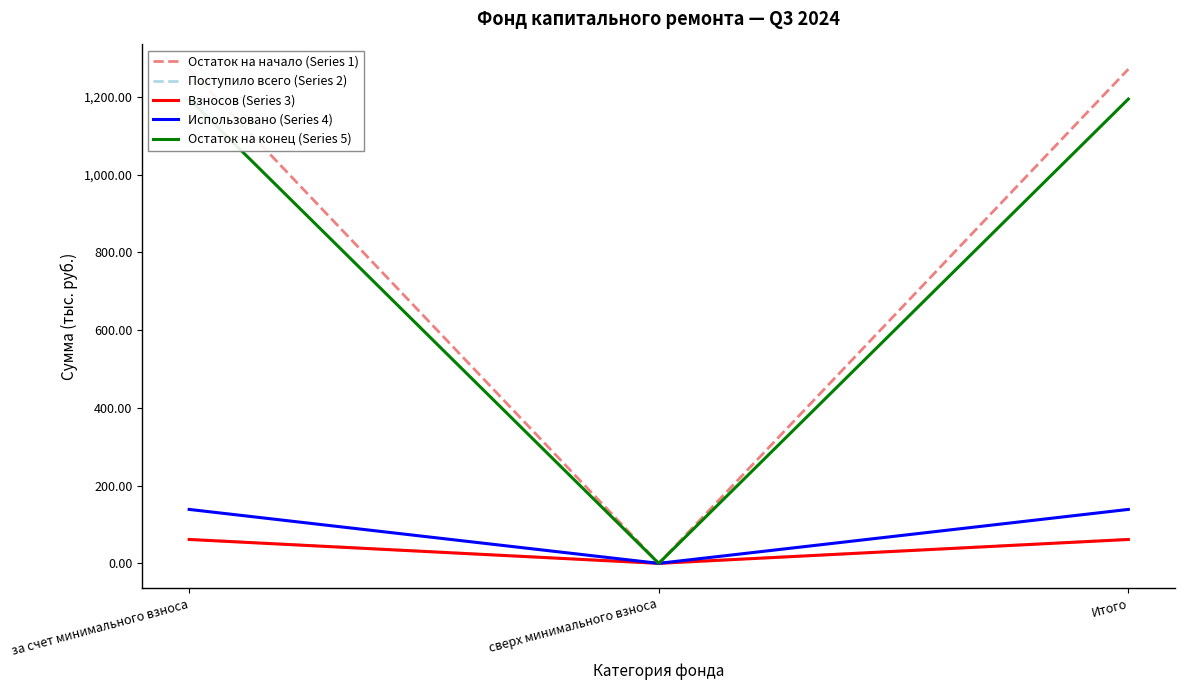

At how many categories does at least one series exceed 842?

2